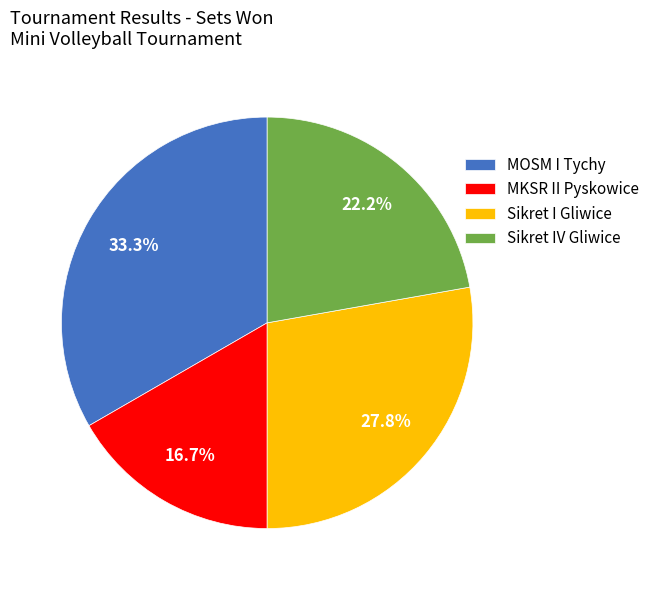

What percentage is the Sikret IV Gliwice slice, to the nearest percent?

22%